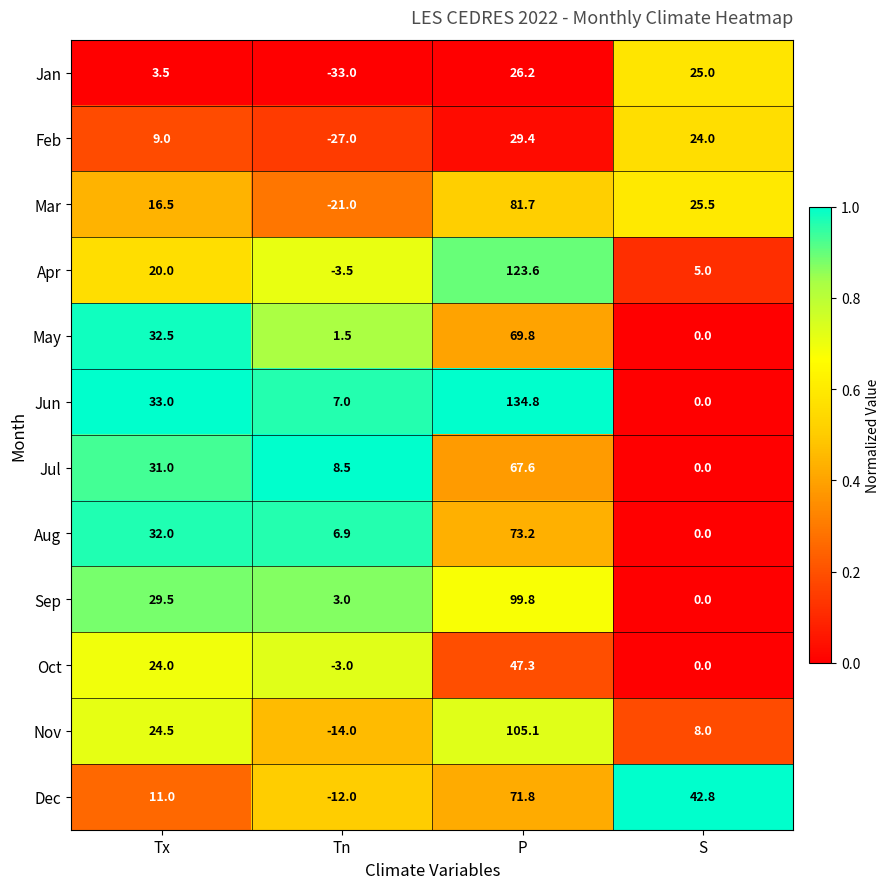

At which category does the chart reach its peak across all series?

P